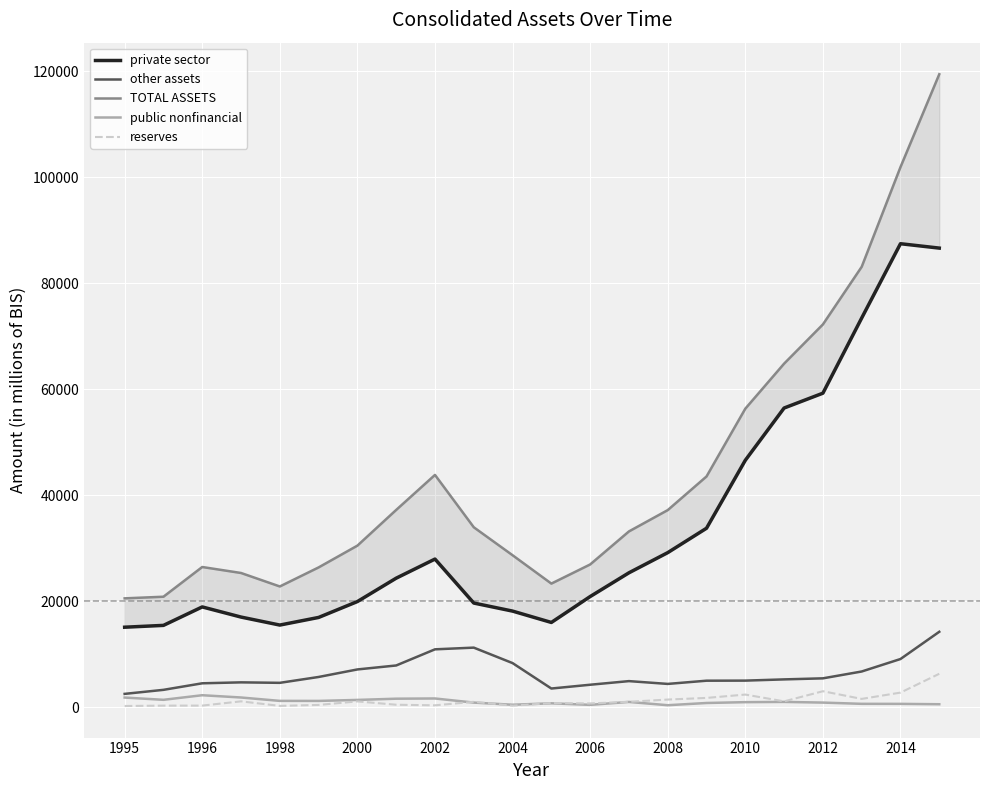

Is it true that public nonfinancial equals 413.3 at 2006?

True